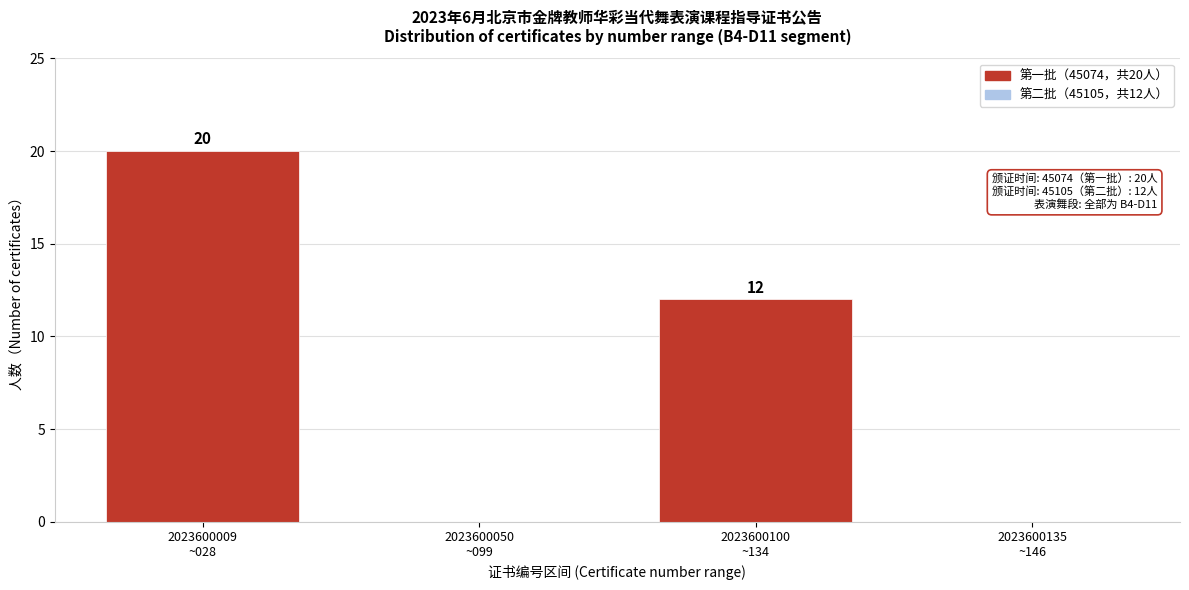

How many values are between 0 and 20?

4